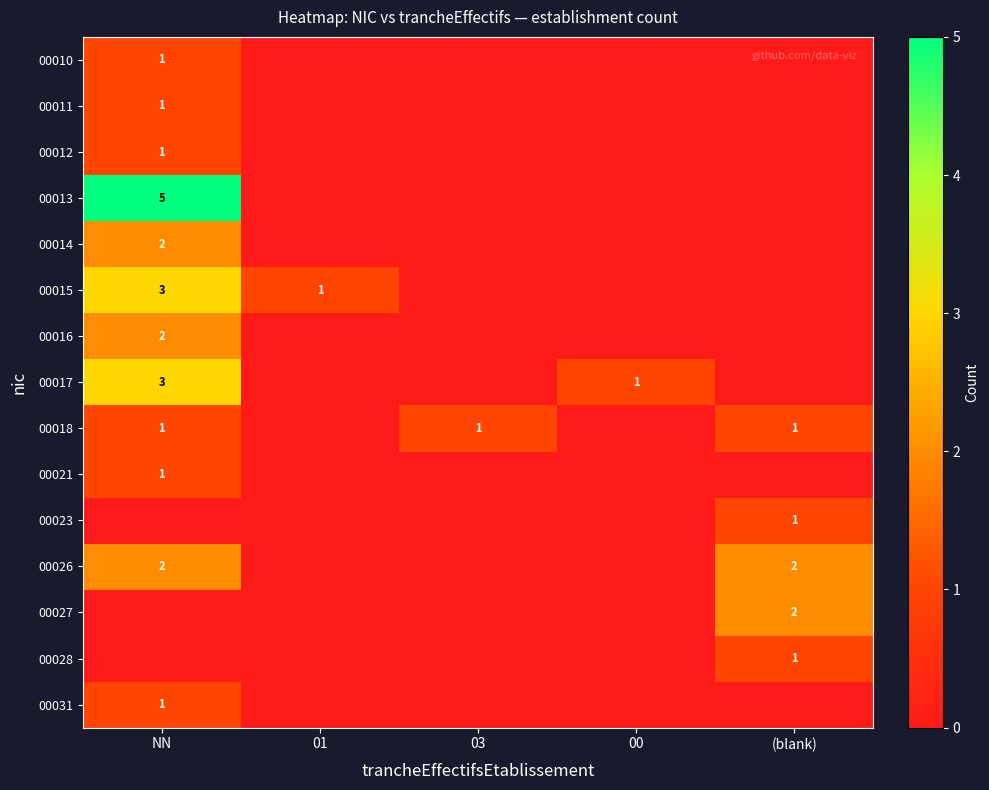

Is it true that 00014 equals 0 at NN?

False